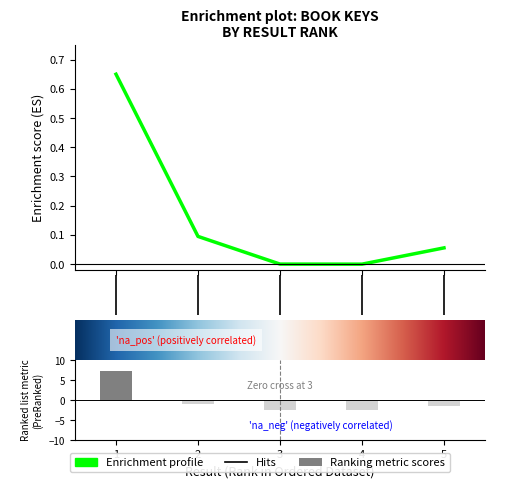

Between 4 and 2, which is larger?

2